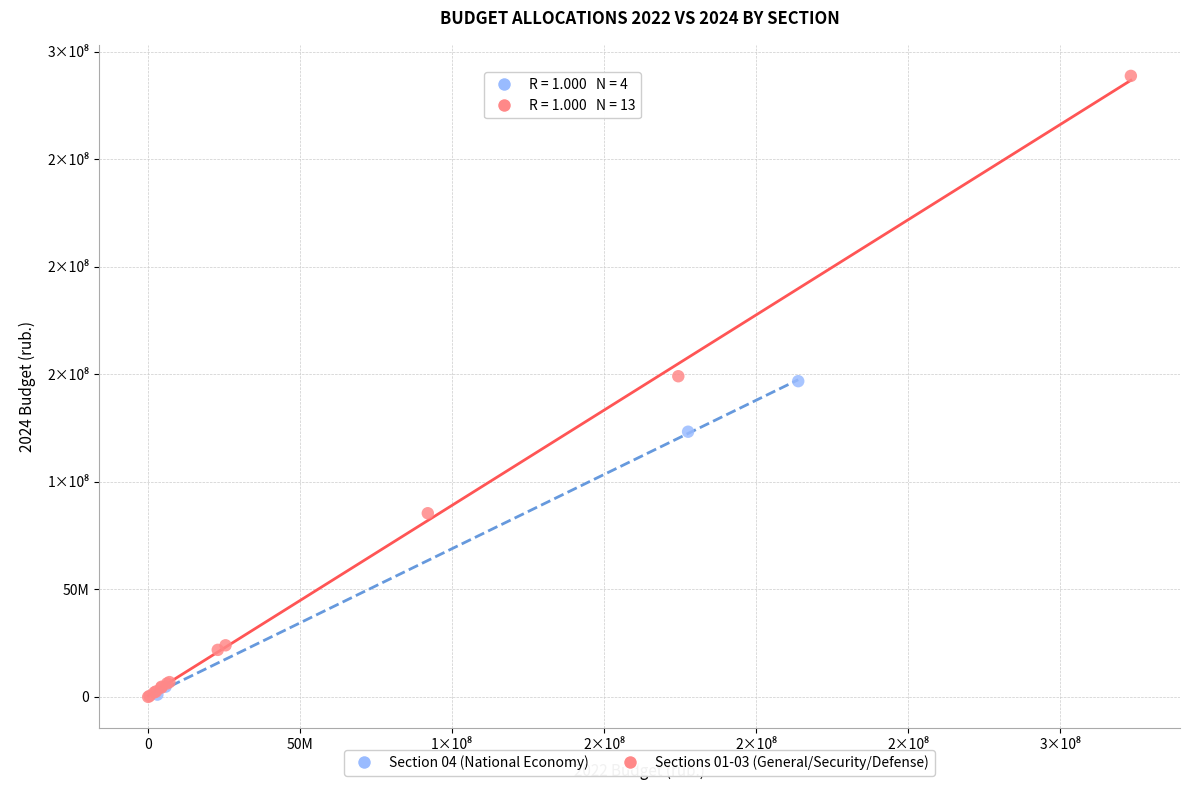

What are all the series names shown in the legend?

Section 04 (National Economy), Sections 01-03 (General/Security/Defense)